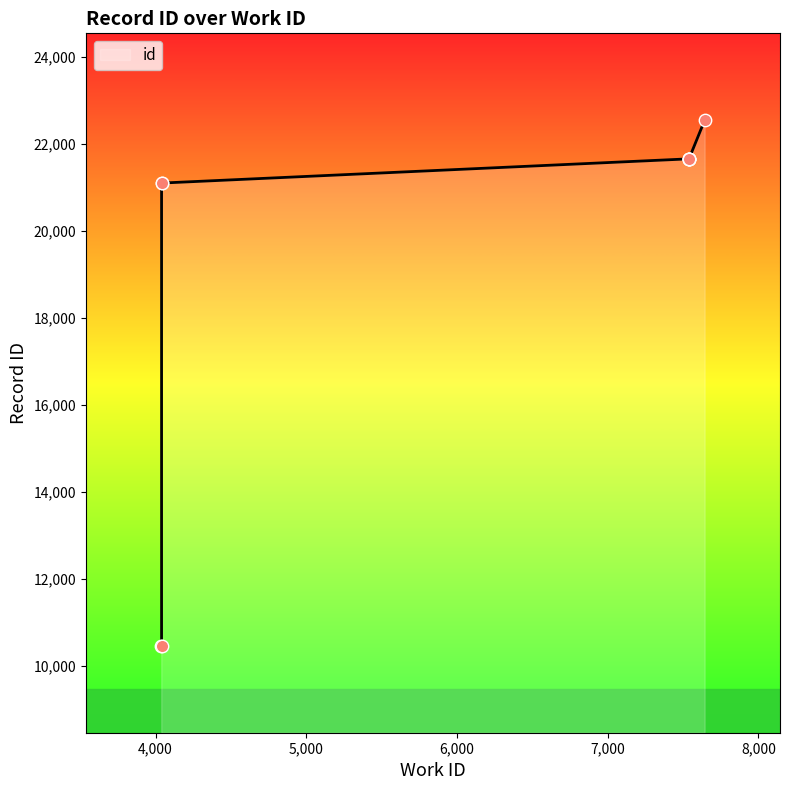

Which has a higher value, 4038 or 4040_c?

4040_c